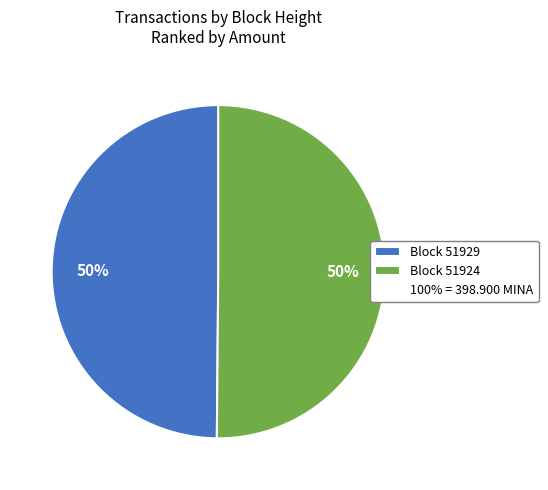

How many segments does this pie chart have?

2